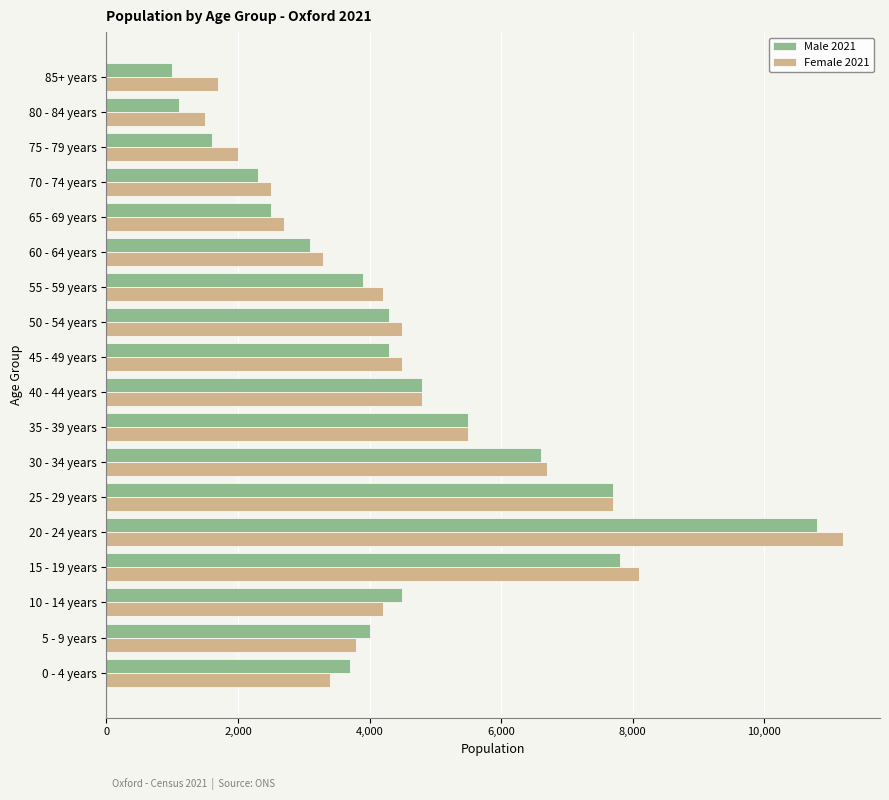

The value of Female 2021 at 55 - 59 years is 4200. True or false?

True